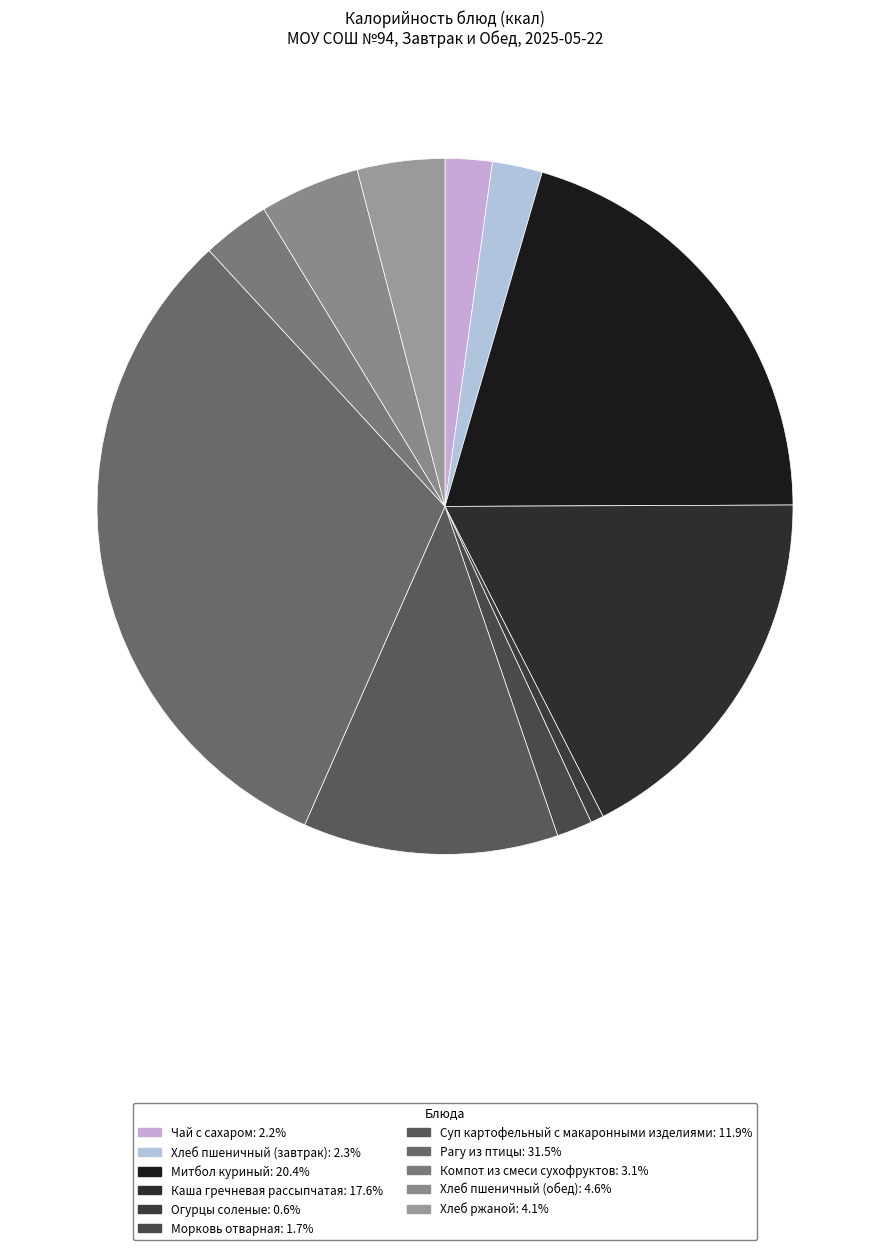

Which has a higher value, Морковь отварная or Компот из смеси сухофруктов?

Компот из смеси сухофруктов